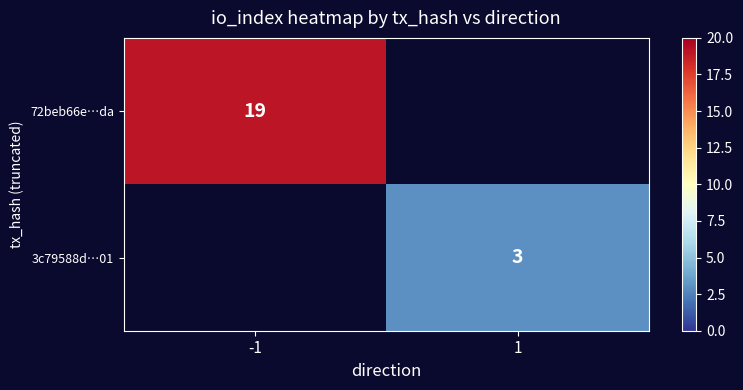

Count the number of categories in the chart.

2